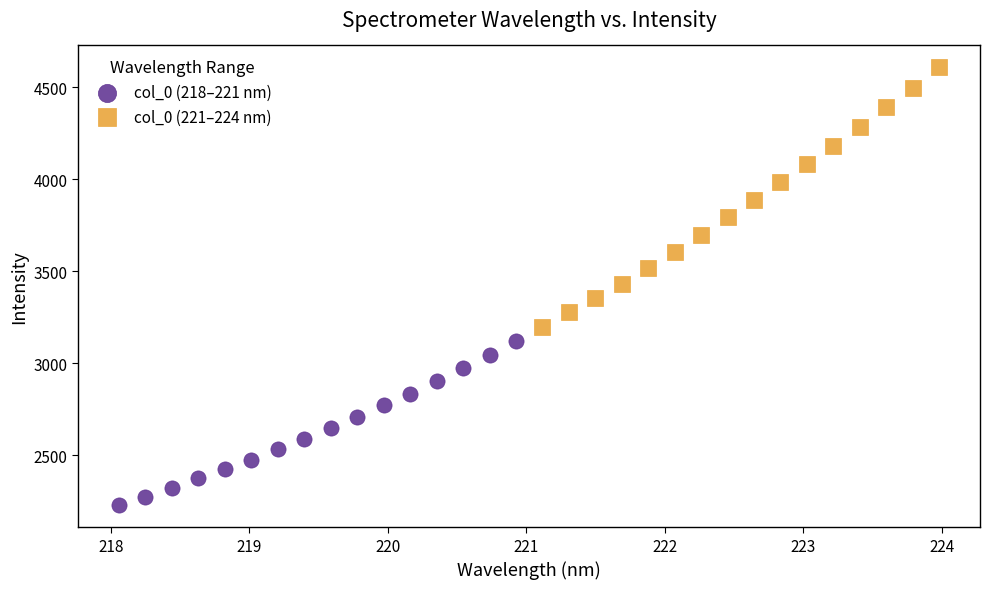

Which series reaches the maximum Y coordinate?

col_0 (221–224 nm)